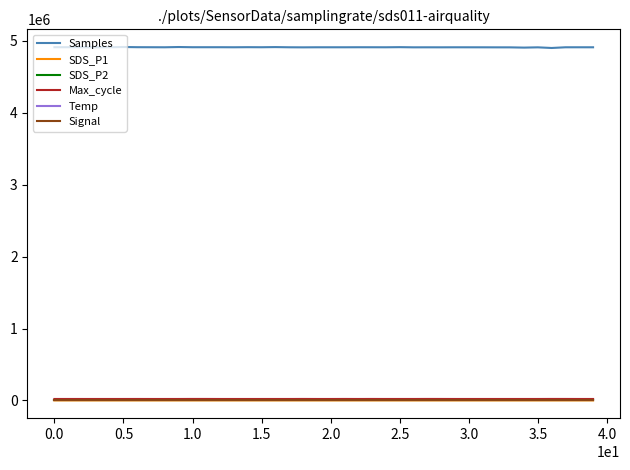

Which series has the largest total across all categories?

Samples